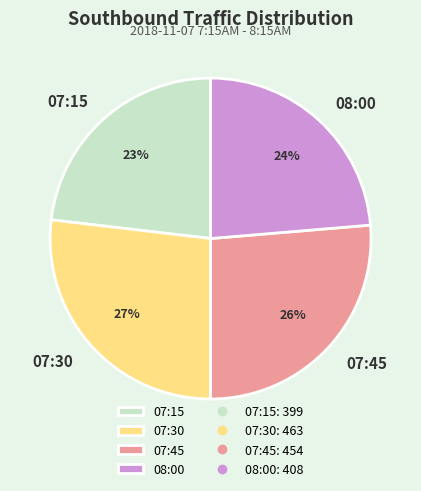

Which slice is the largest?

07:30